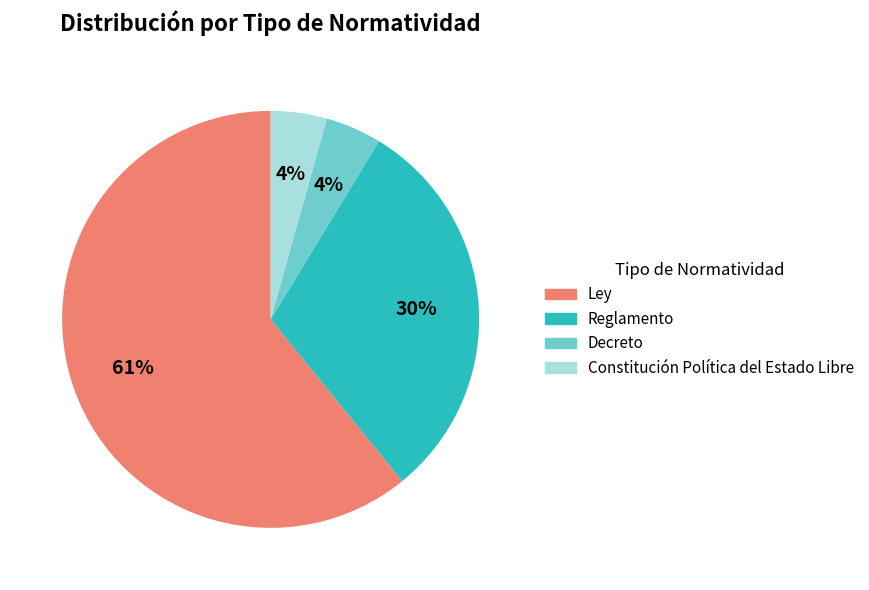

To the nearest percent, what percentage of the pie is Reglamento?

30%